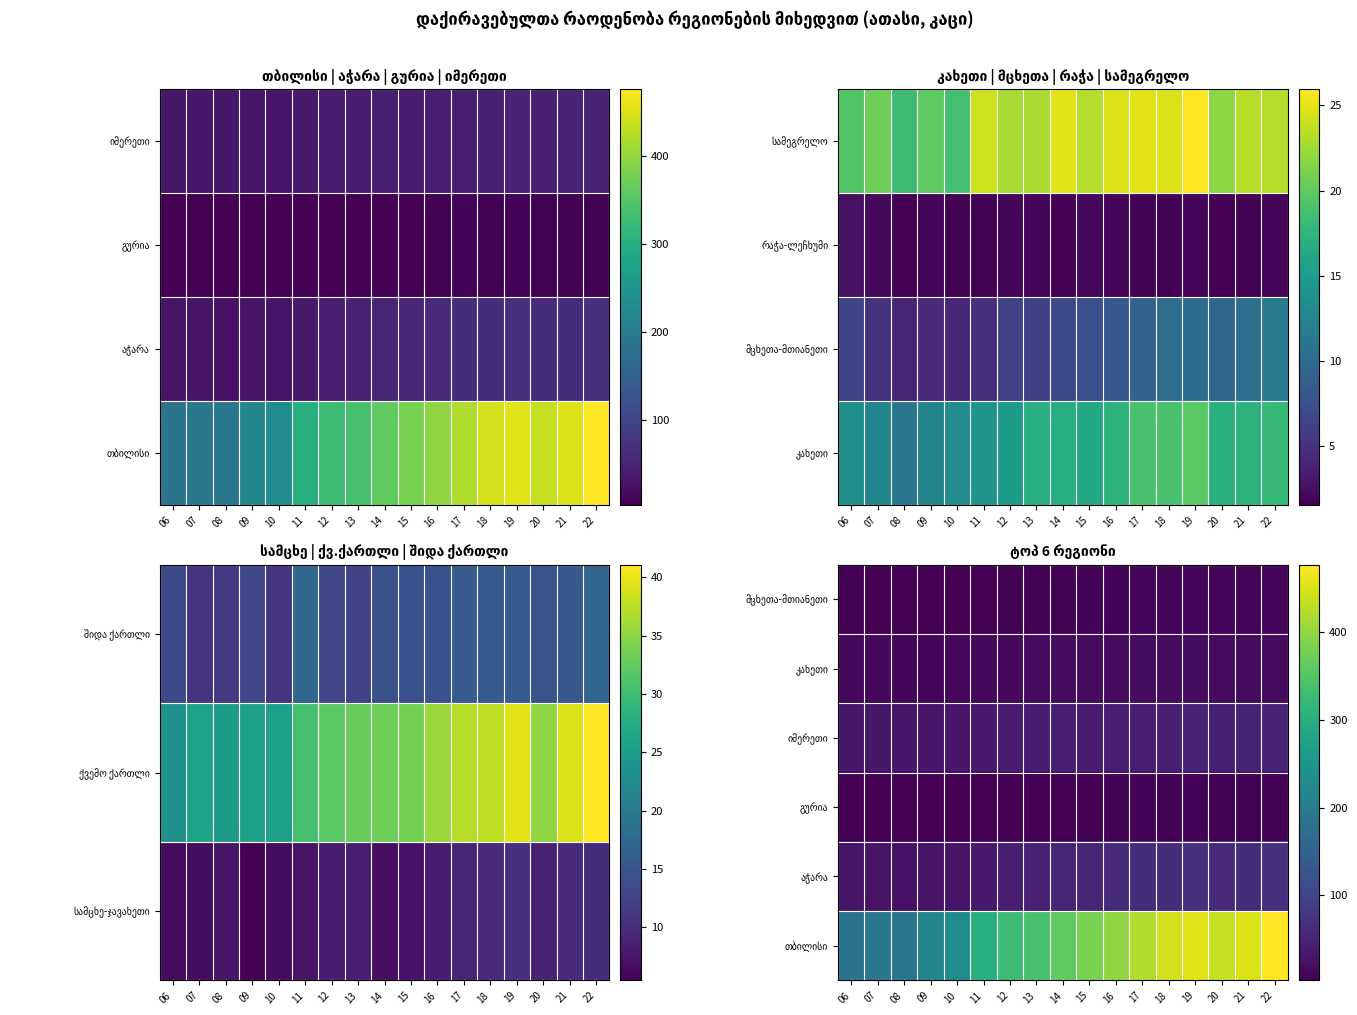

Where does the გურია series first go above 4?

06